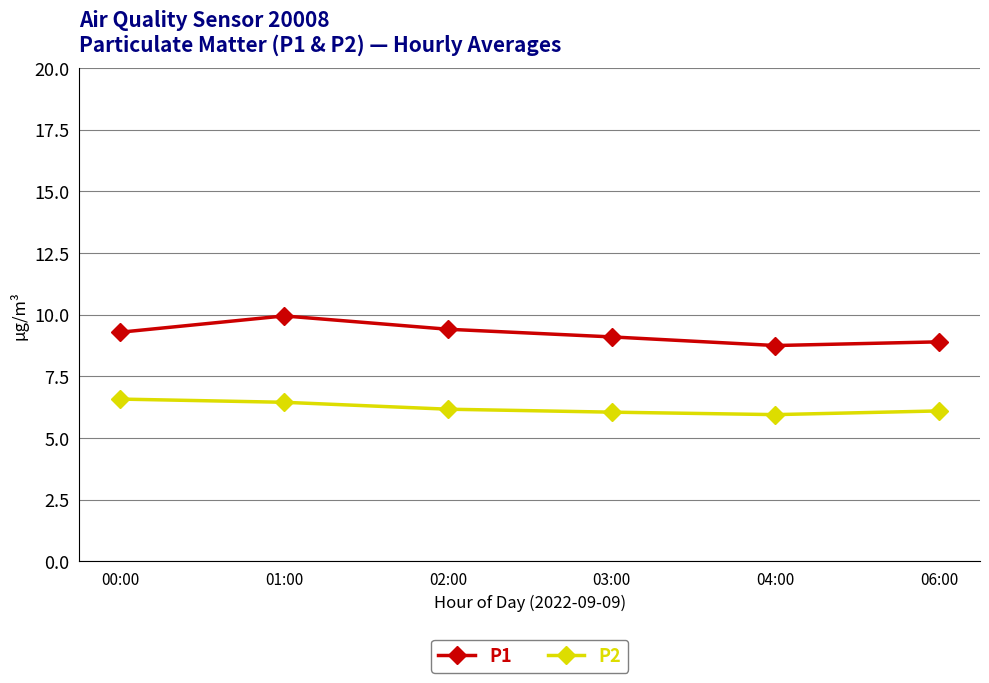

How many lines are shown in the chart?

2